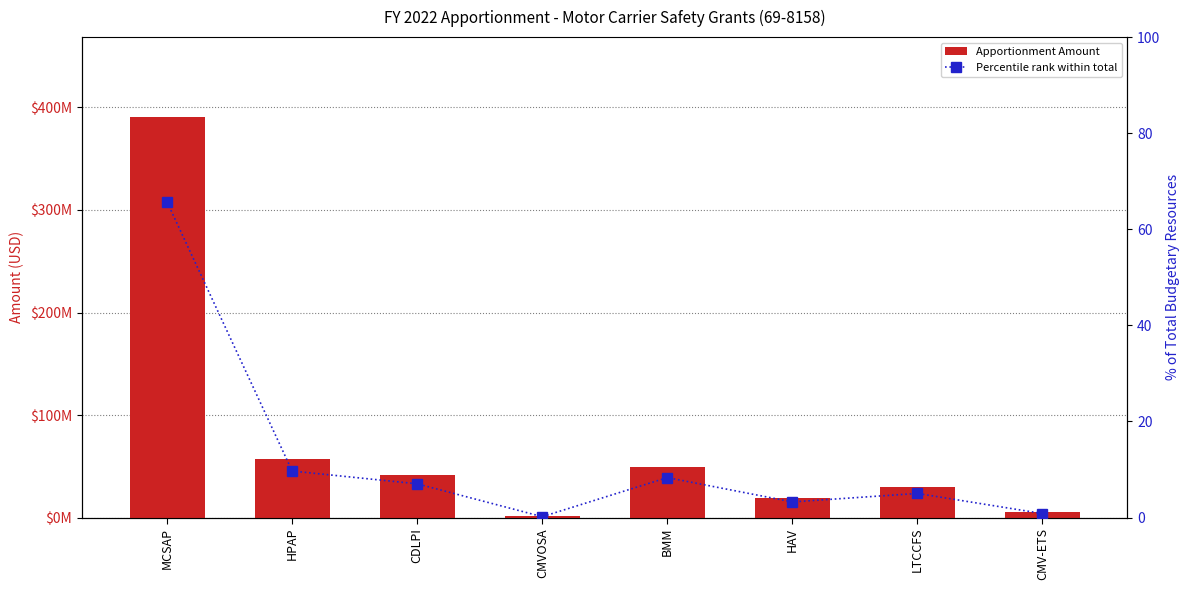

At how many categories does at least one series exceed 234223665?

1